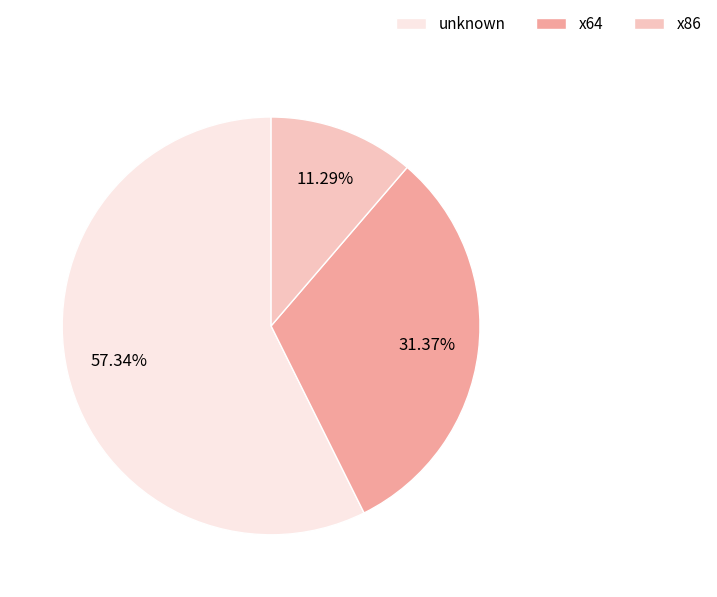

Which has a higher value, x86 or unknown?

unknown